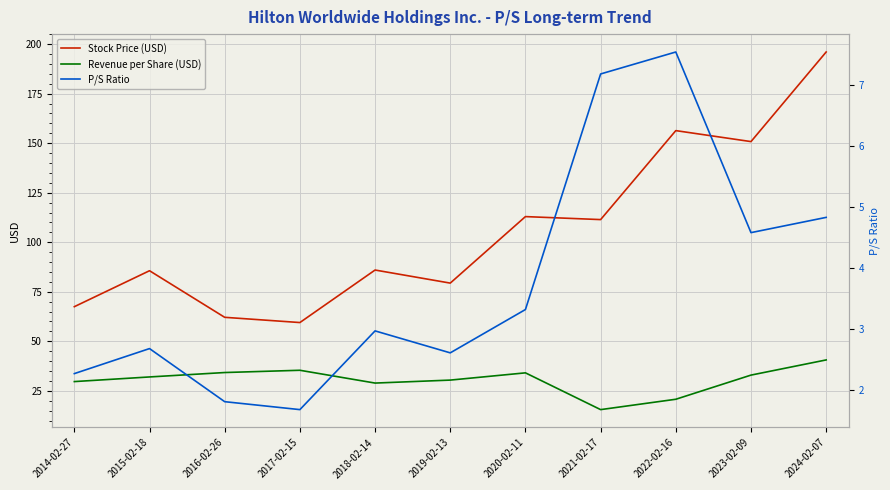

What is the sum of all P/S Ratio values?

41.5